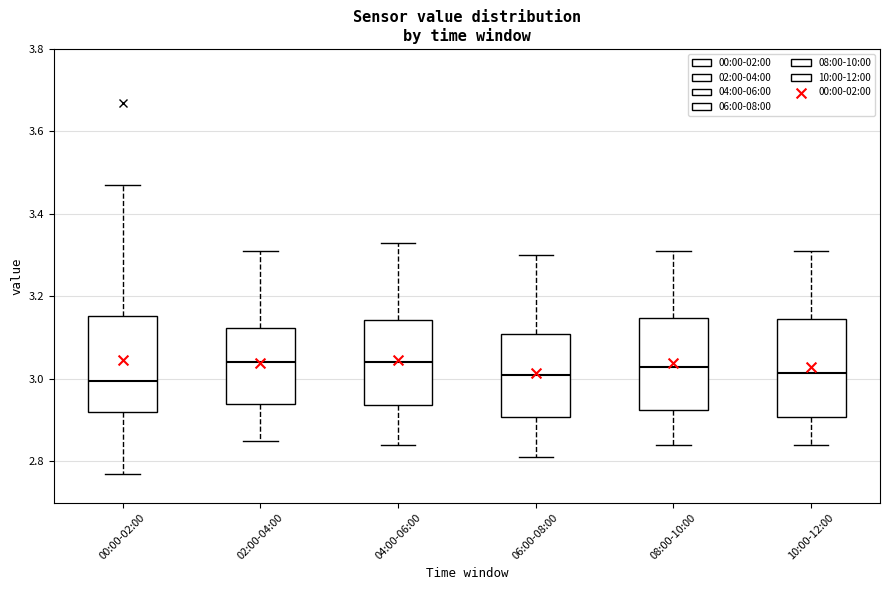

Reading left to right, transcribe this box plot: for each box, give where its median line is, the range the box spans, and where its two whiskers end, as read against the y-axis. The values are not printed on the chart, so give them approximately, as read against the axis.

00:00-02:00: median 3.00, box 2.92 to 3.16, whiskers 2.78 to 3.48
02:00-04:00: median 3.04, box 2.94 to 3.12, whiskers 2.86 to 3.32
04:00-06:00: median 3.04, box 2.94 to 3.14, whiskers 2.84 to 3.34
06:00-08:00: median 3.02, box 2.90 to 3.12, whiskers 2.82 to 3.30
08:00-10:00: median 3.04, box 2.92 to 3.14, whiskers 2.84 to 3.32
10:00-12:00: median 3.02, box 2.90 to 3.14, whiskers 2.84 to 3.32